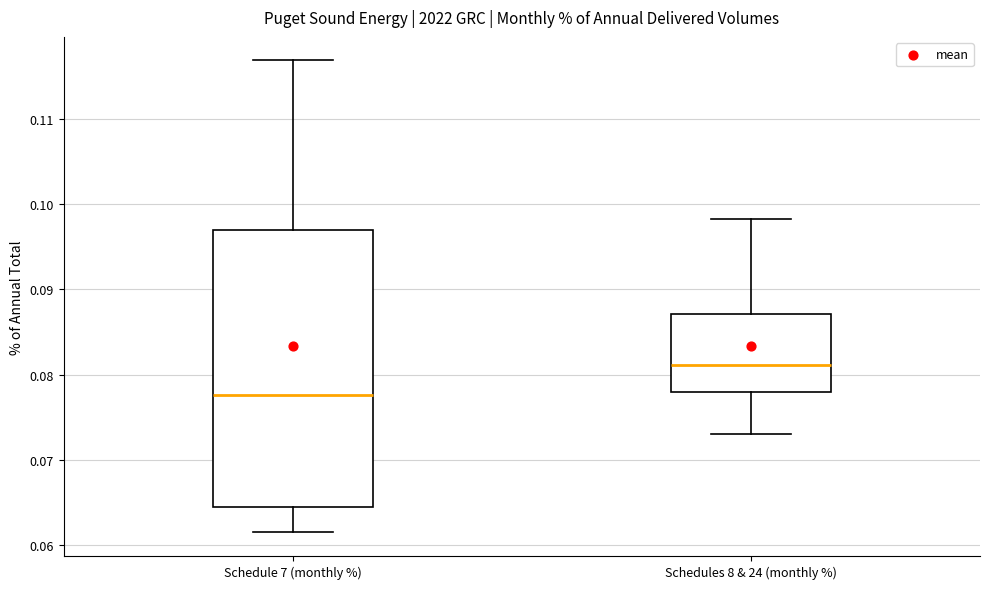

Comparing the boxes themselves (not the whiskers), which one is the tallest?

Schedule 7 (monthly %)